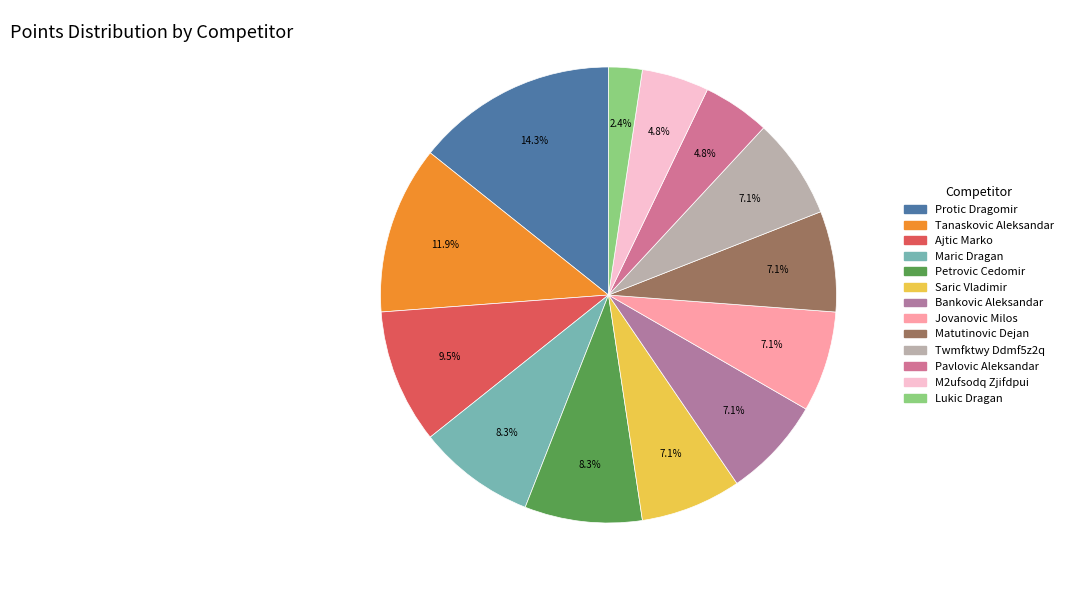

Count the number of slices in the pie.

13